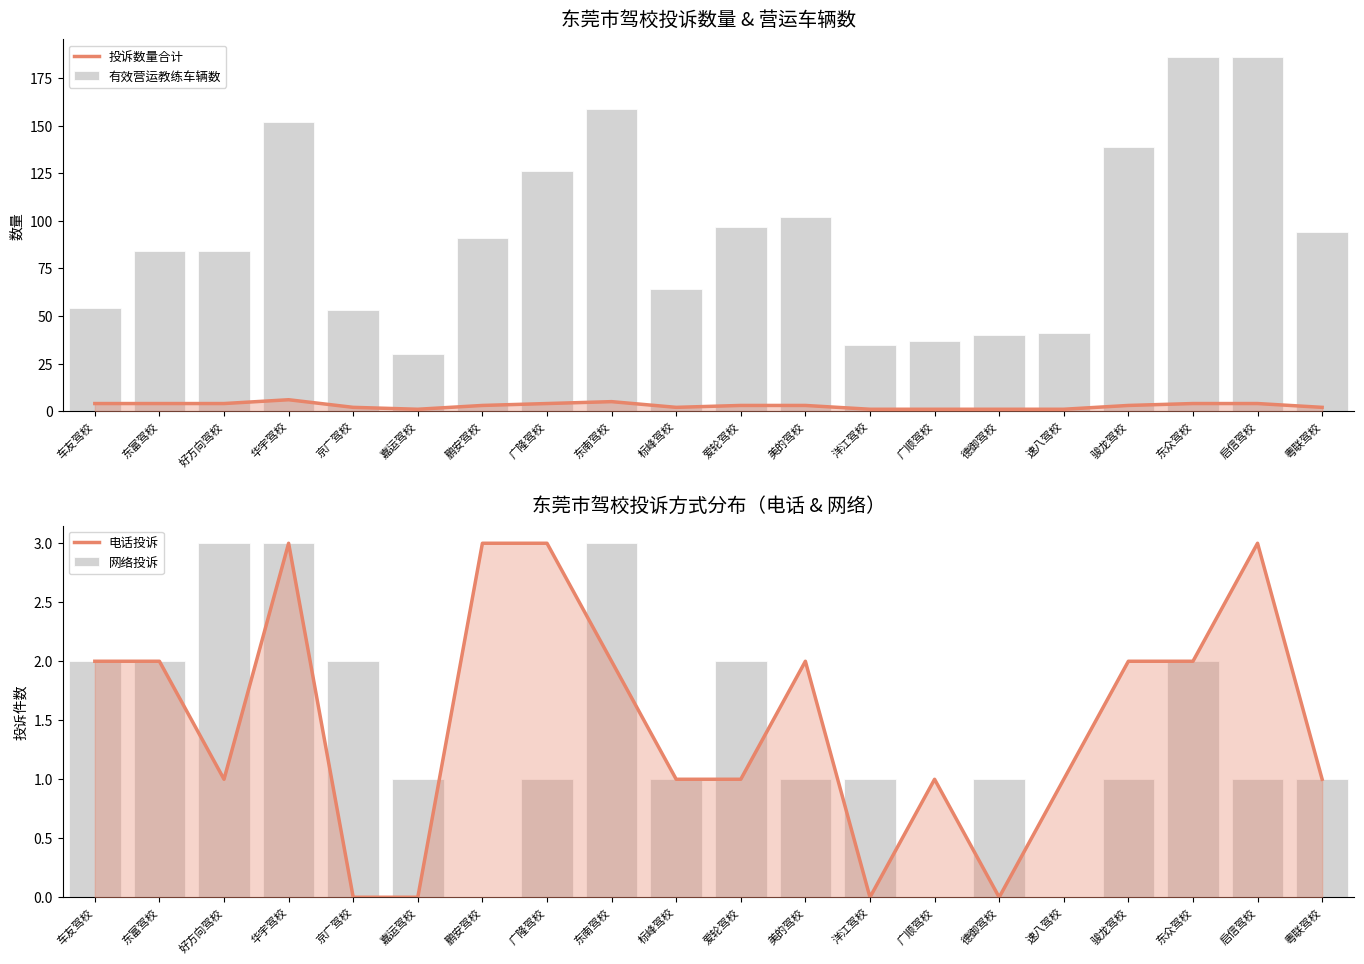

Which has a higher value, 东众驾校 or 鹏安驾校?

东众驾校